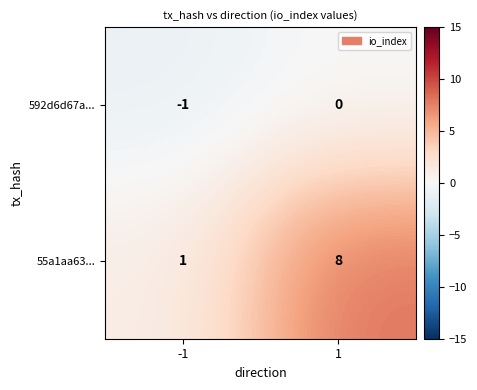

How many distinct data groups are displayed?

2